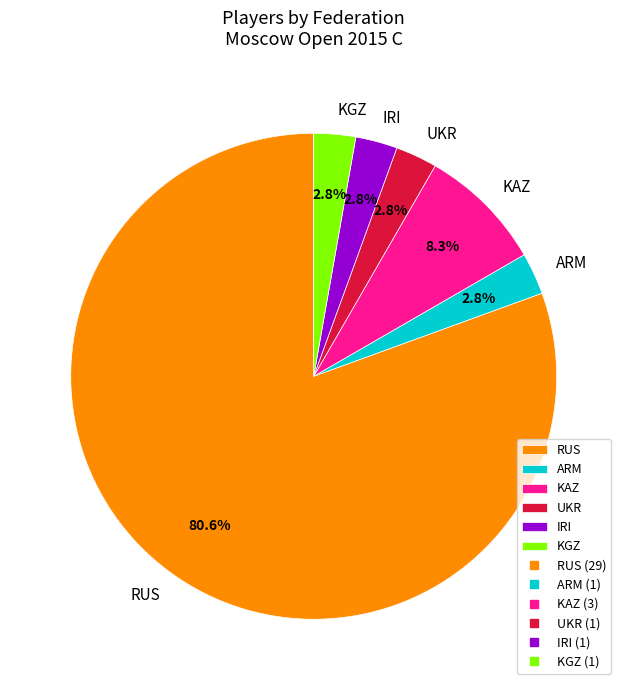

Combined, what portion of the pie is KGZ and RUS?

83.3%